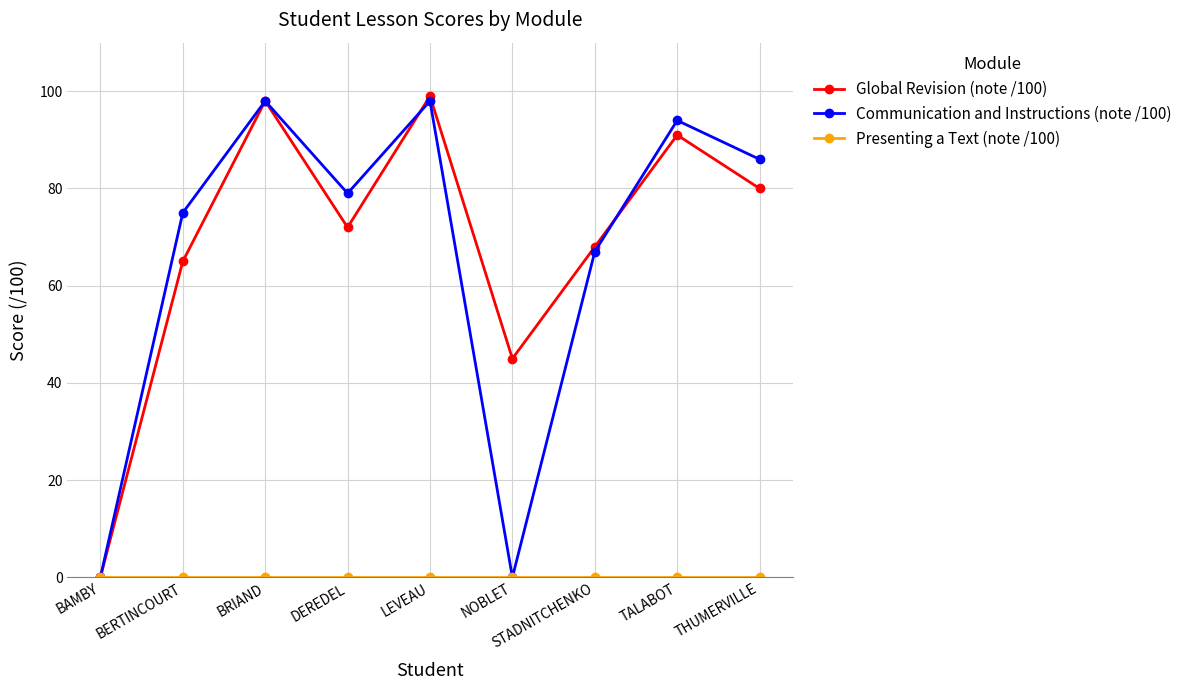

What is the approximate value of Communication and Instructions (note /100) at THUMERVILLE?

86